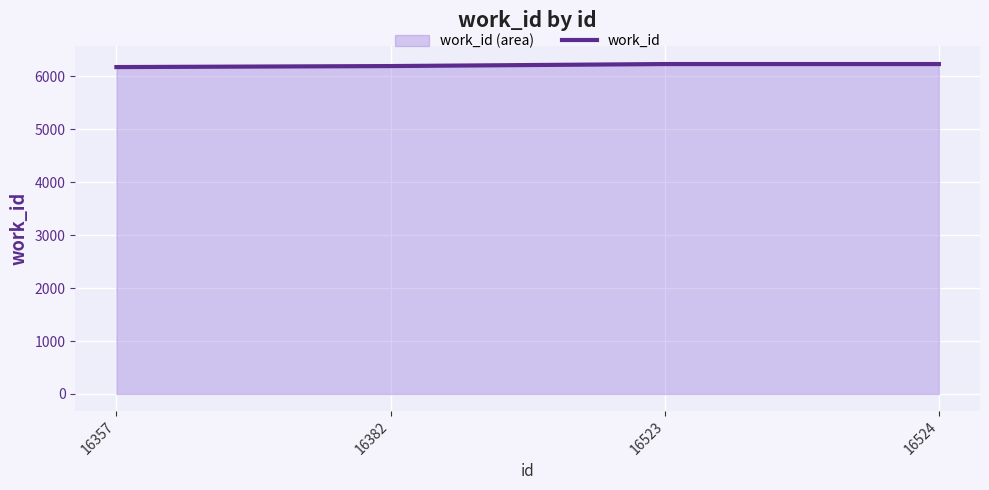

The value at 16523 is 6234. True or false?

True